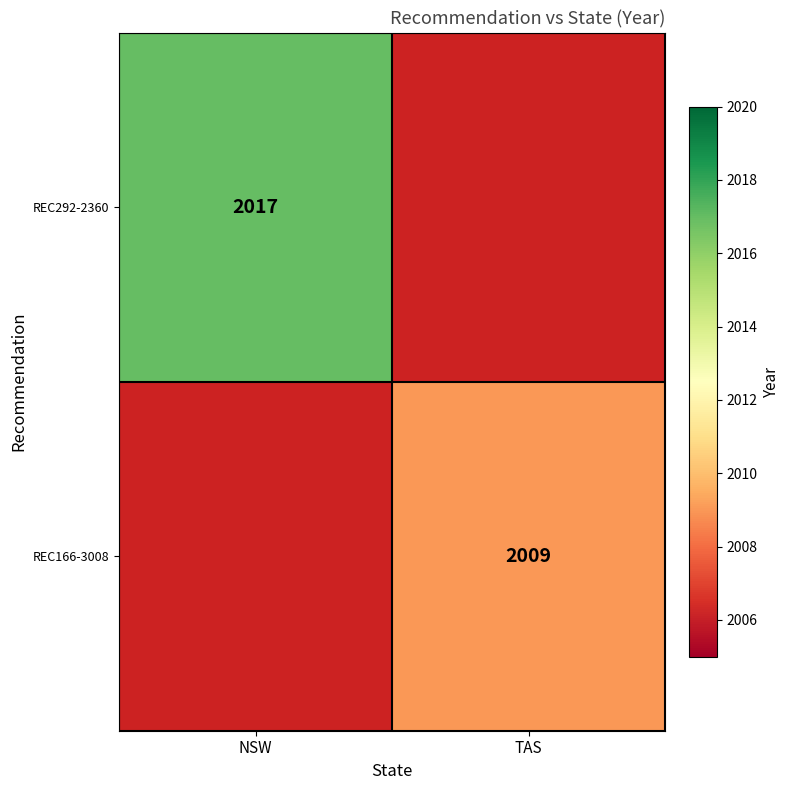

At which category does the chart reach its minimum across all series?

TAS